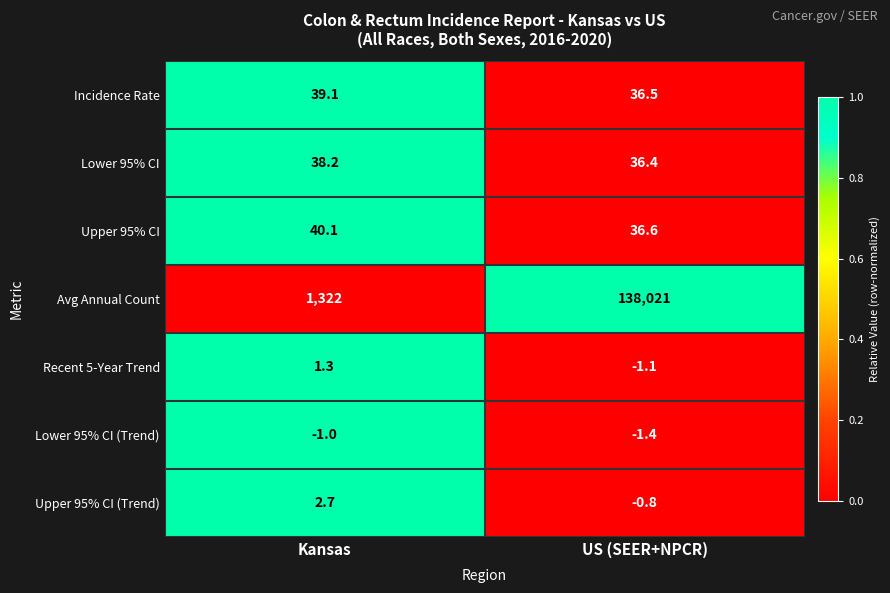

What is the difference between the maximum and minimum values in the Recent 5-Year Trend series?

2.4